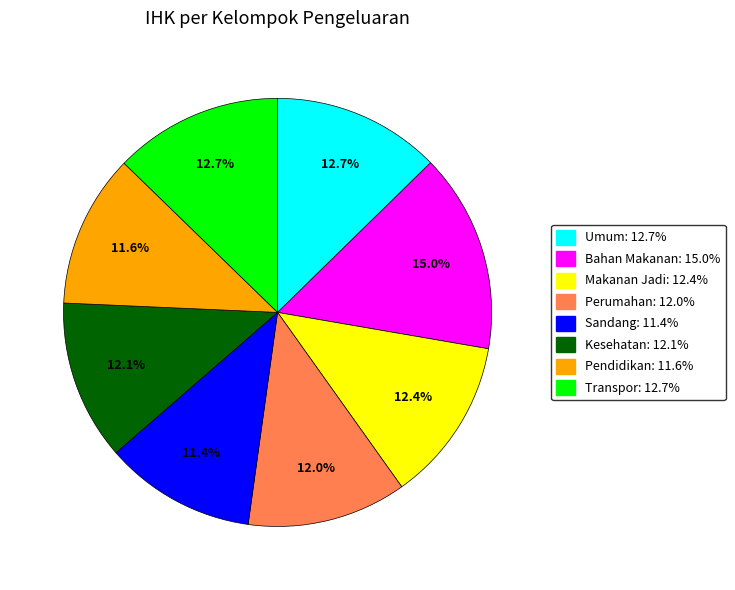

Is there any slice that represents more than half of the pie?

No